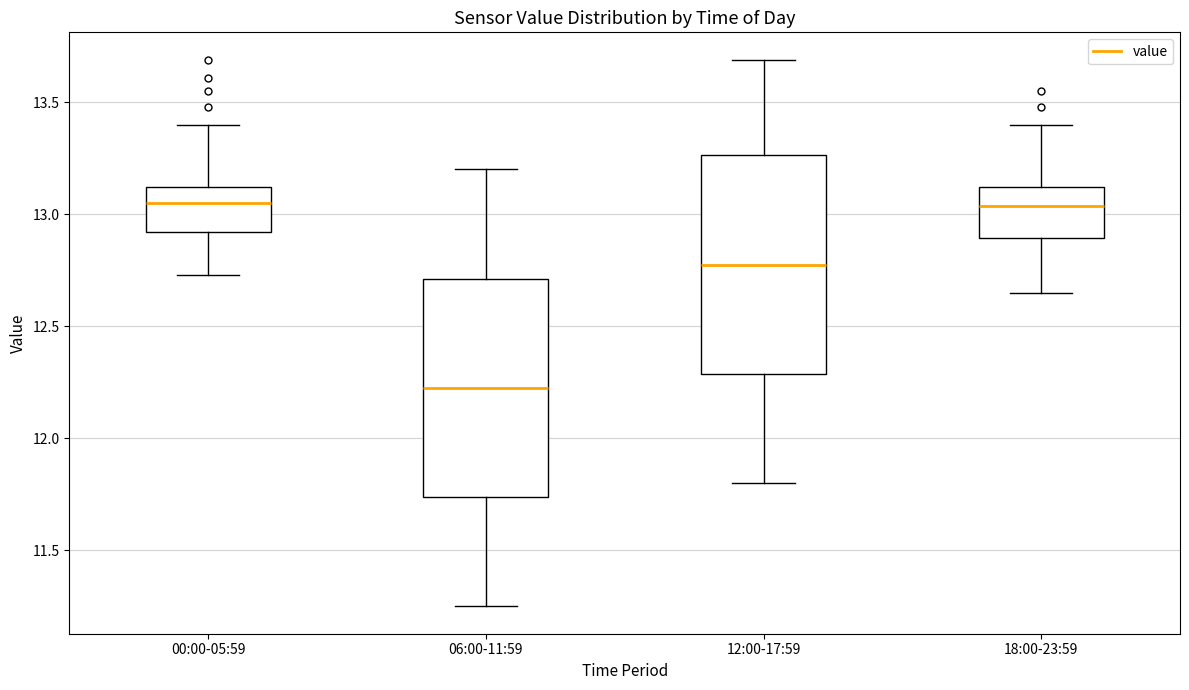

Reading left to right, read every box against the y-axis: the position of its median line, the range the box covers, and the ends of its whiskers. The values are not printed on the chart, so give them approximately, as read against the axis.

00:00-05:59: median 13.05, box 12.90 to 13.10, whiskers 12.75 to 13.40
06:00-11:59: median 12.25, box 11.75 to 12.70, whiskers 11.25 to 13.20
12:00-17:59: median 12.80, box 12.30 to 13.25, whiskers 11.80 to 13.70
18:00-23:59: median 13.05, box 12.90 to 13.10, whiskers 12.65 to 13.40